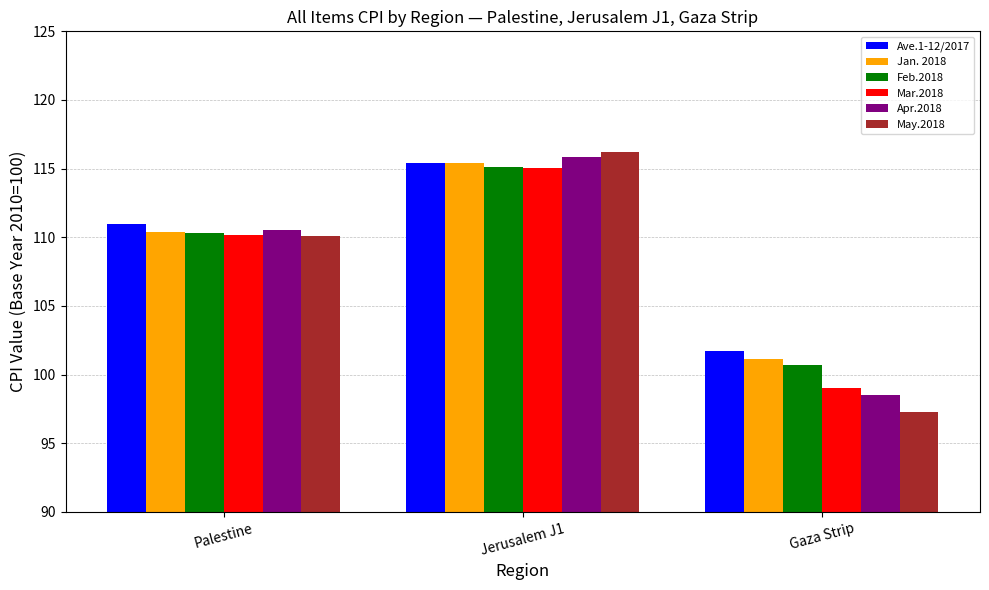

Is it true that Mar.2018 equals 110.2 at Palestine?

True